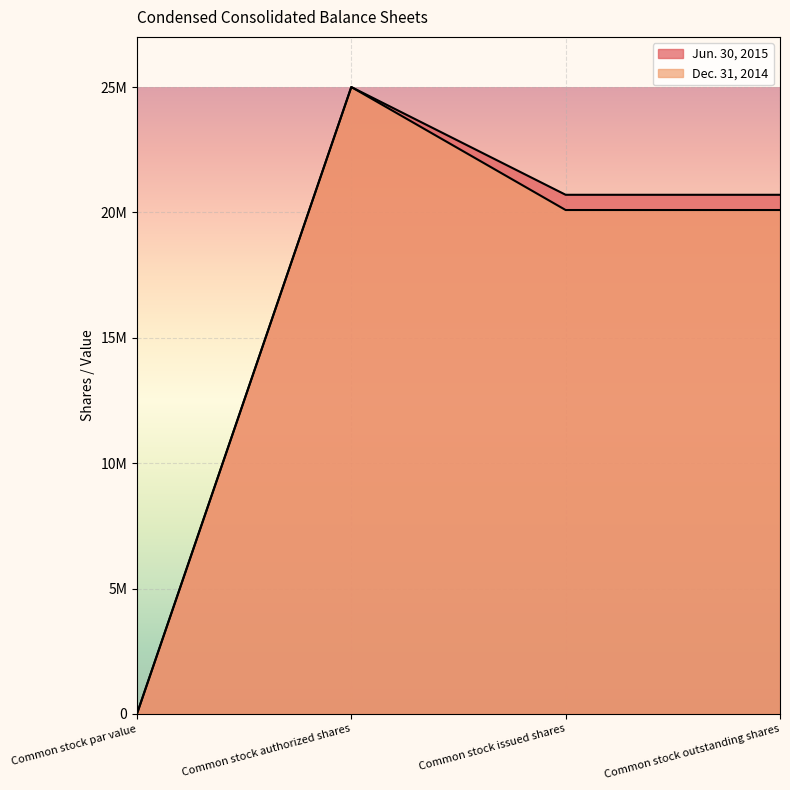

What is the total value across all series at Common stock authorized shares?

50000000